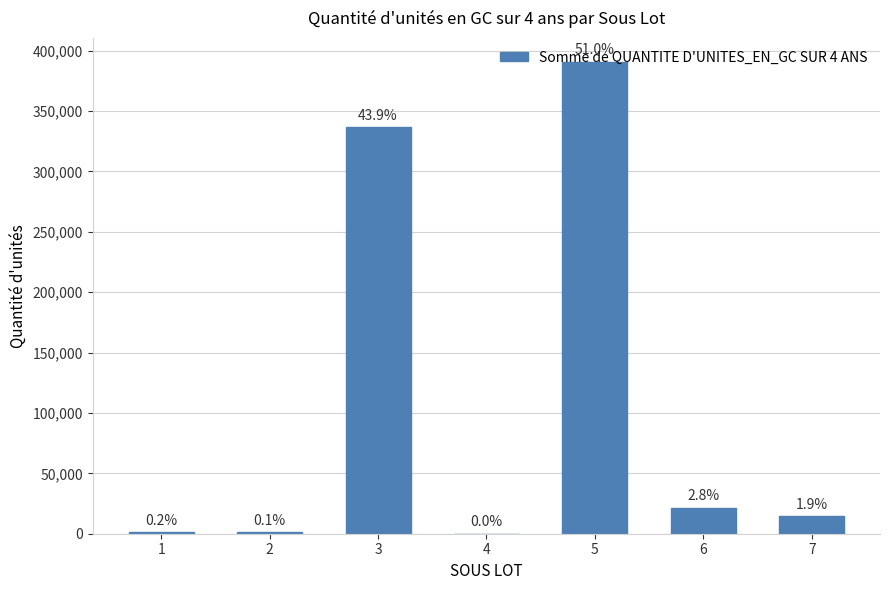

What is the average value?

109388